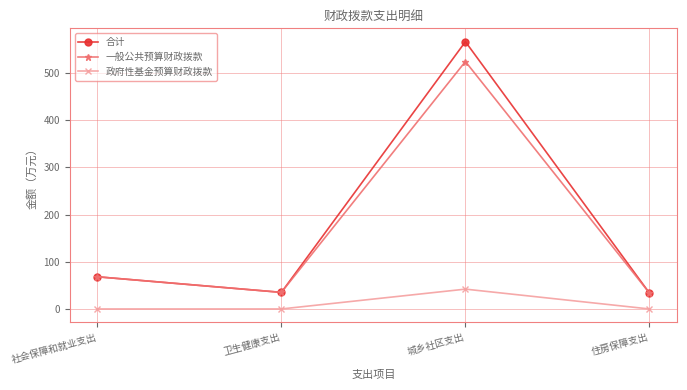

True or false: 合计 and 政府性基金预算财政拨款 intersect in this chart.

False